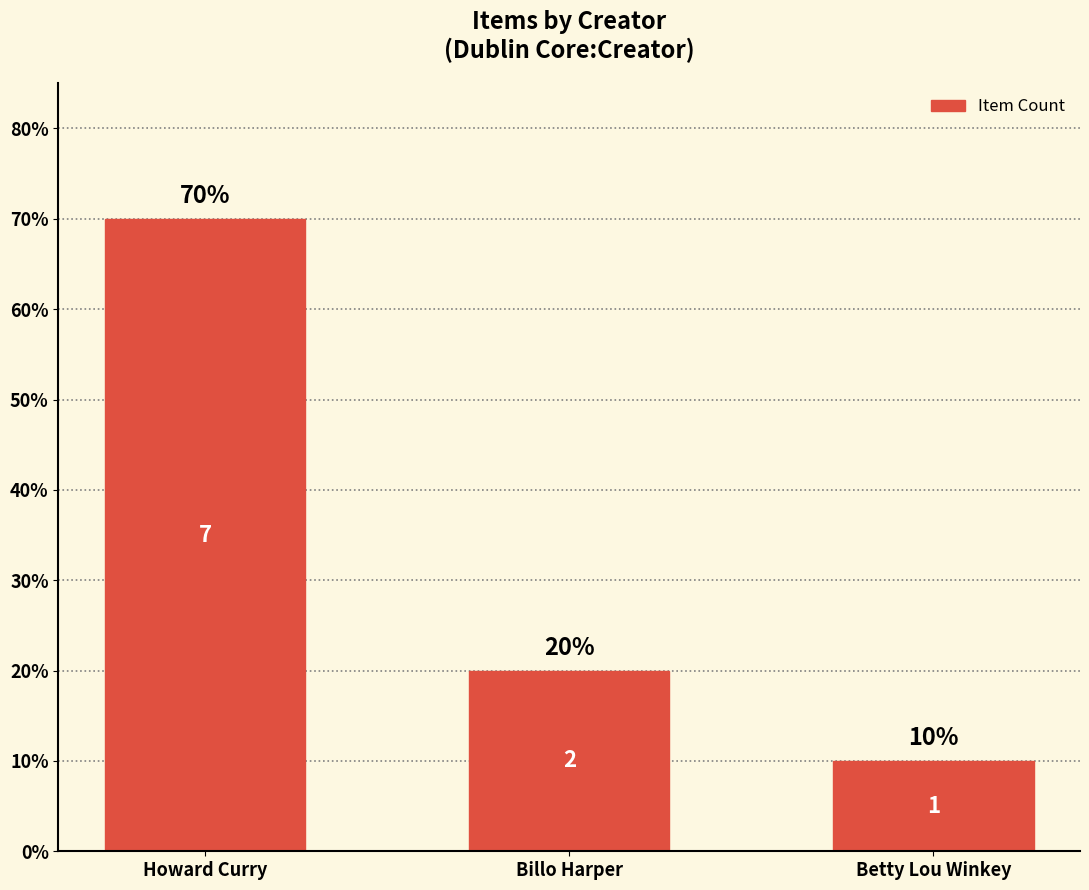

The value at Billo Harper is 20. True or false?

True